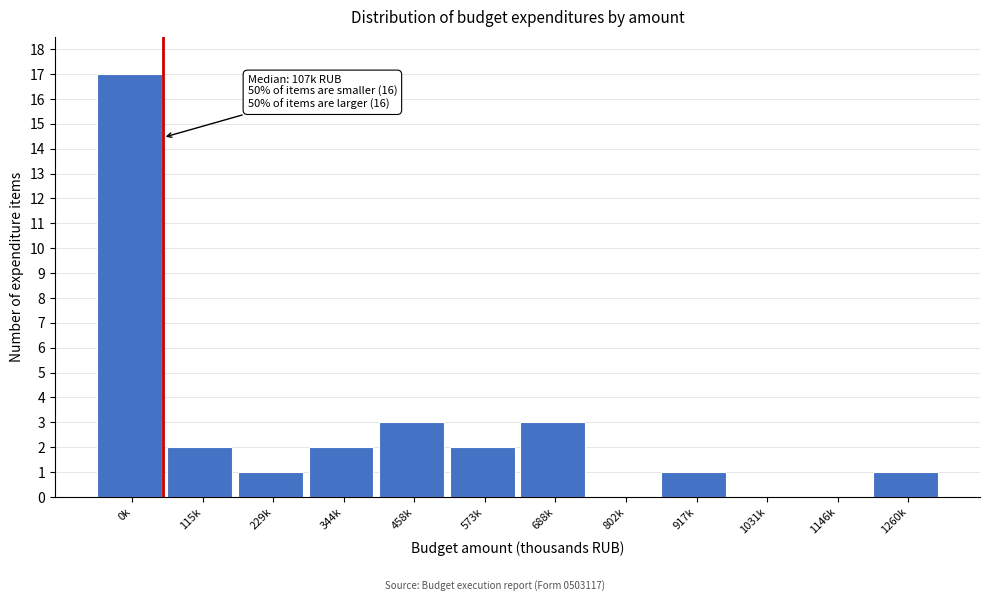

Reading left to right, extract all data points from this chart.

0k=17	115k=2	229k=1	344k=2	458k=3	573k=2	688k=3	802k=0	917k=1	1031k=0	1146k=0	1260k=1